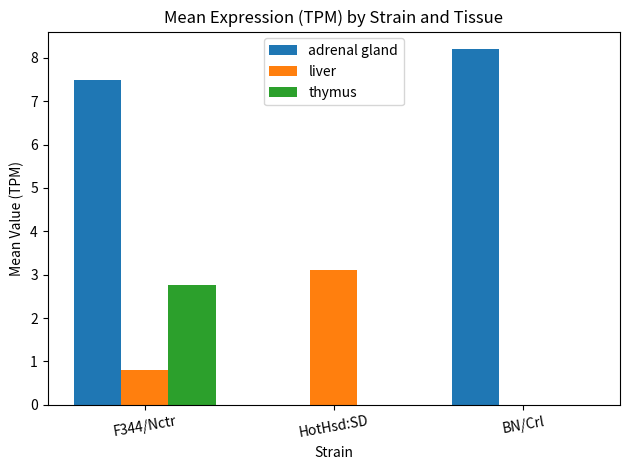

At which label does adrenal gland reach its peak?

BN/Crl